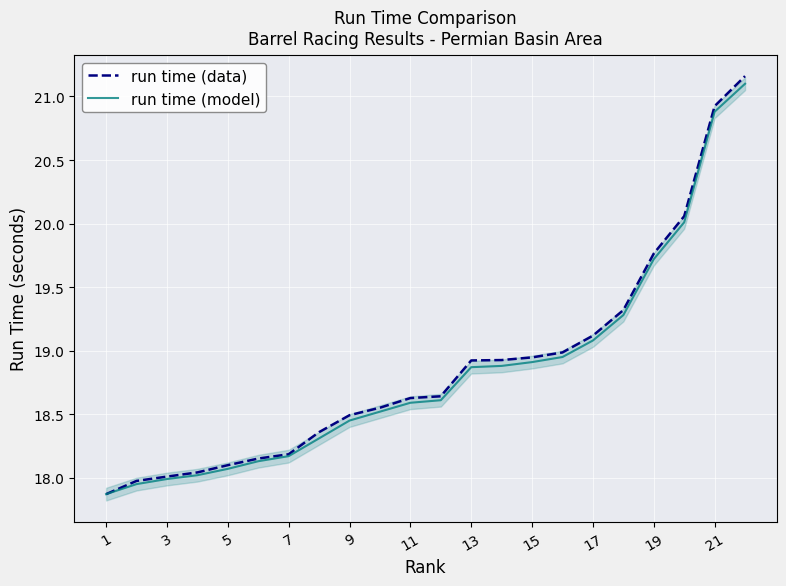

Which series has the largest range (max minus min)?

run time (data)